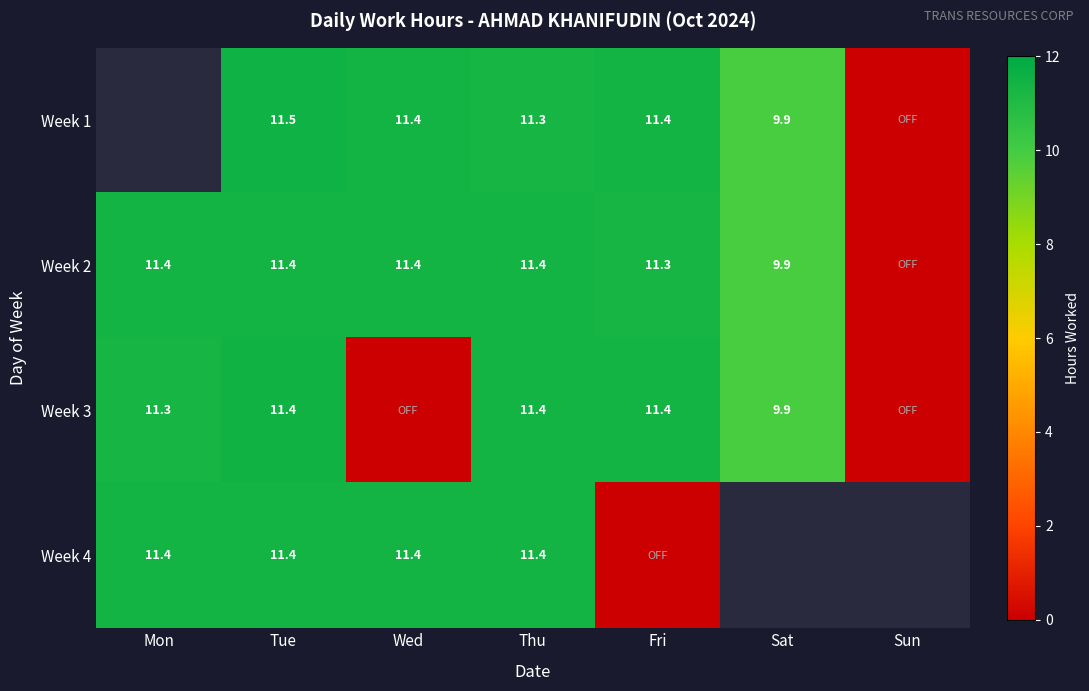

Rank the series at Sun from lowest to highest value.

Week 1, Week 2, Week 3, Week 4